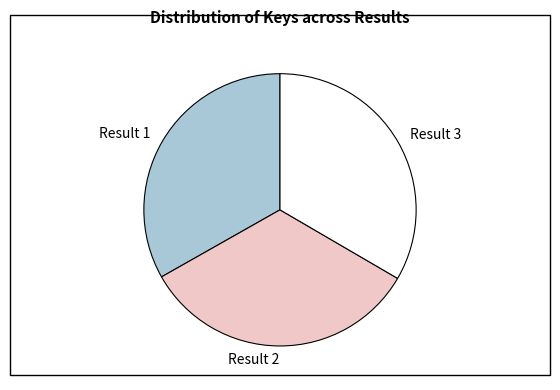

Combined, do Result 2 and Result 1 account for over 50%?

Yes